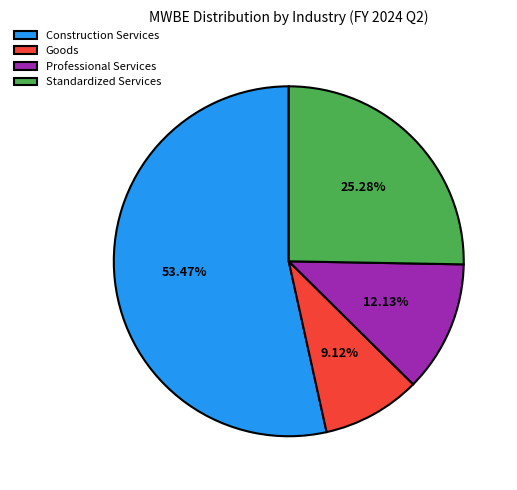

How many slices are in this pie chart?

4